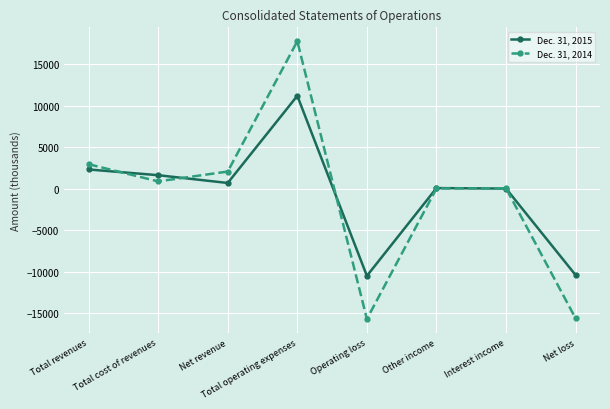

True or false: Dec. 31, 2015 and Dec. 31, 2014 cross at least once.

True